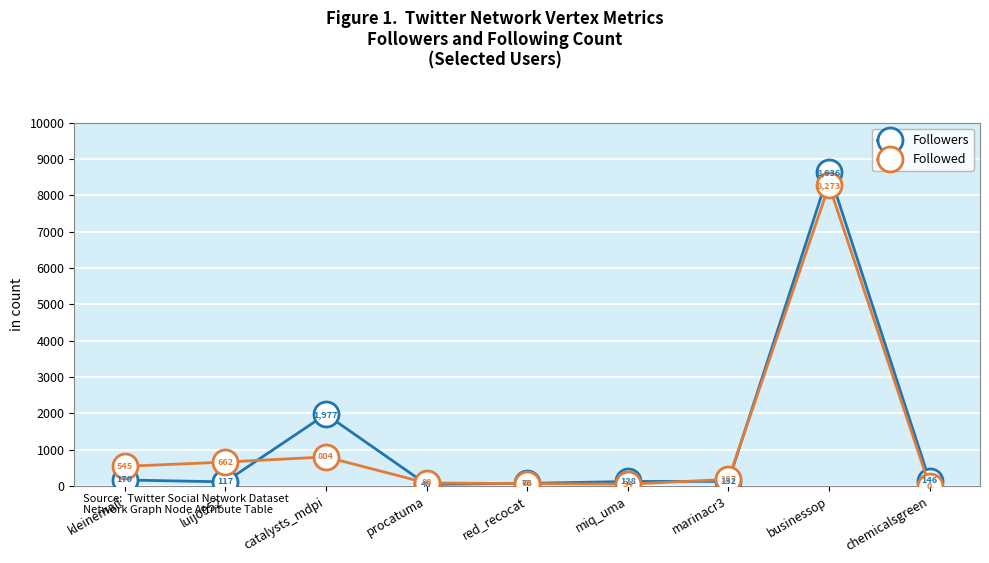

Which series changed the most between red_recocat and miq_uma?

Followers